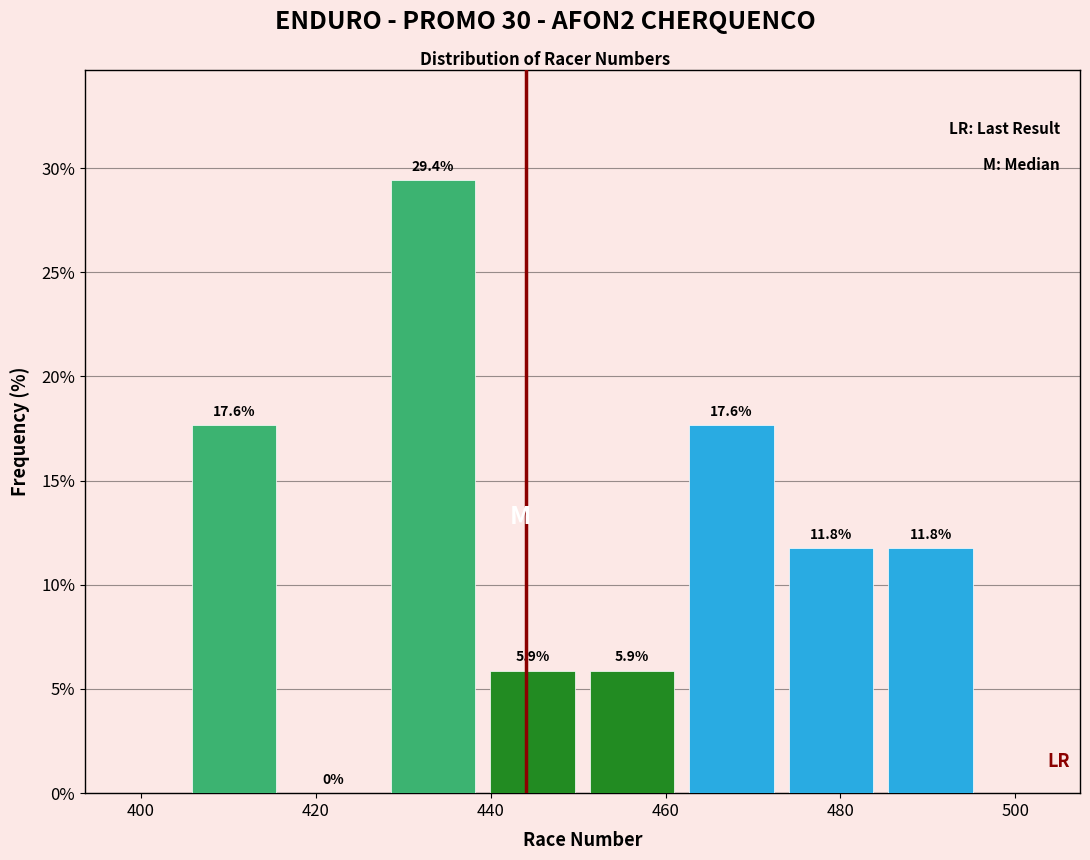

Over which range of the x-axis is the bar tallest?

428 to 440